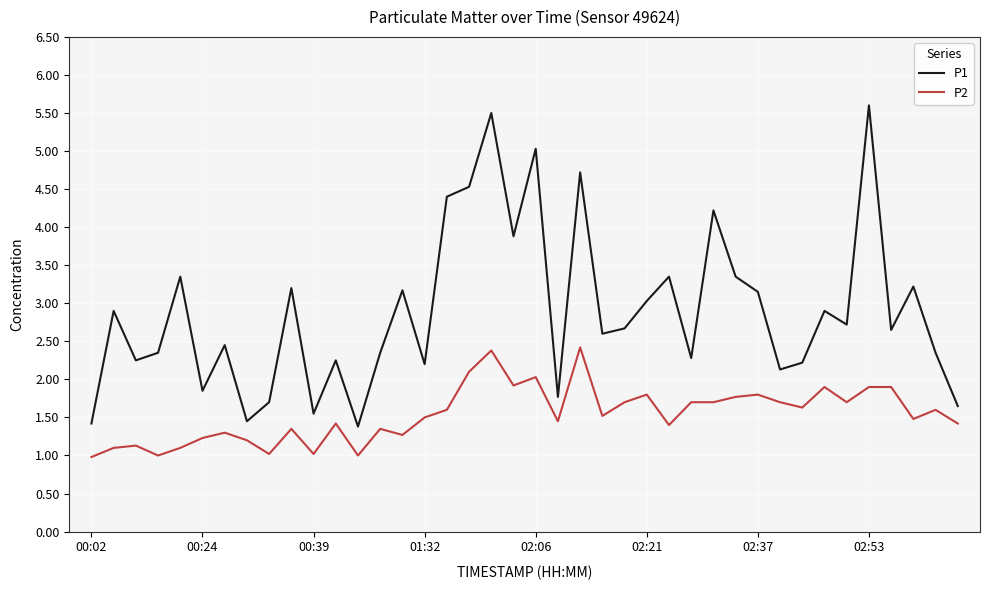

What is the highest value of the P2 series?

2.4